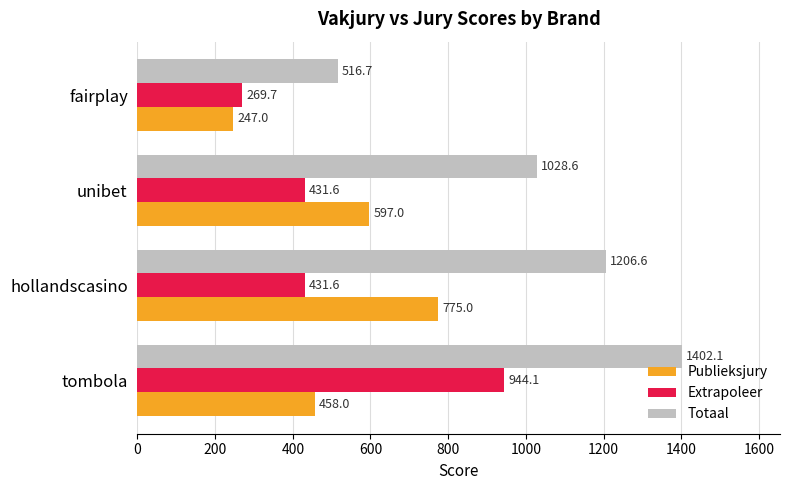

What is the total value across all series at hollandscasino?

2413.2